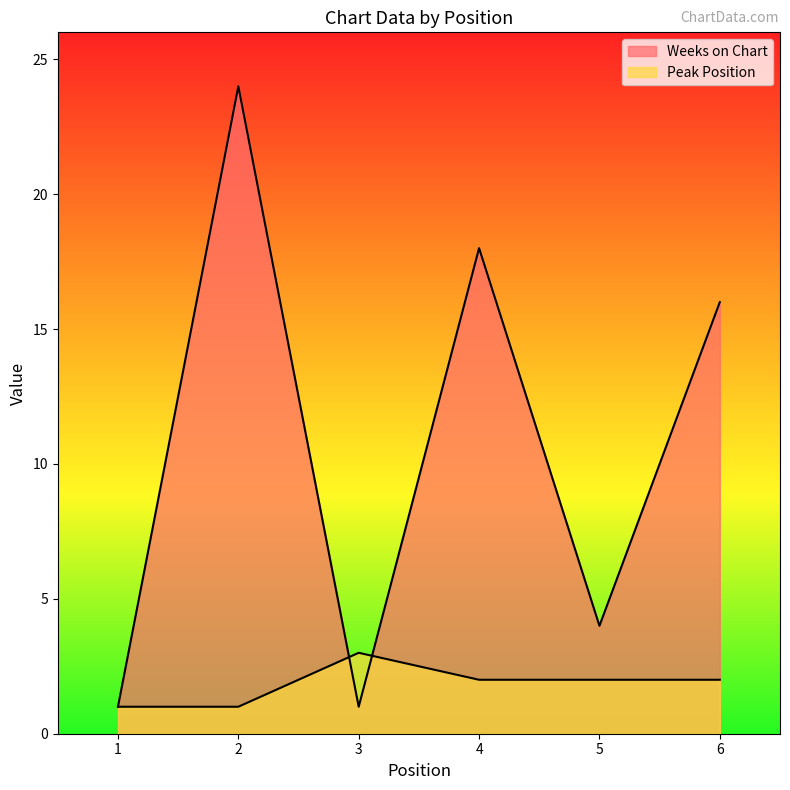

Which category has the highest value in the Peak Position series?

3